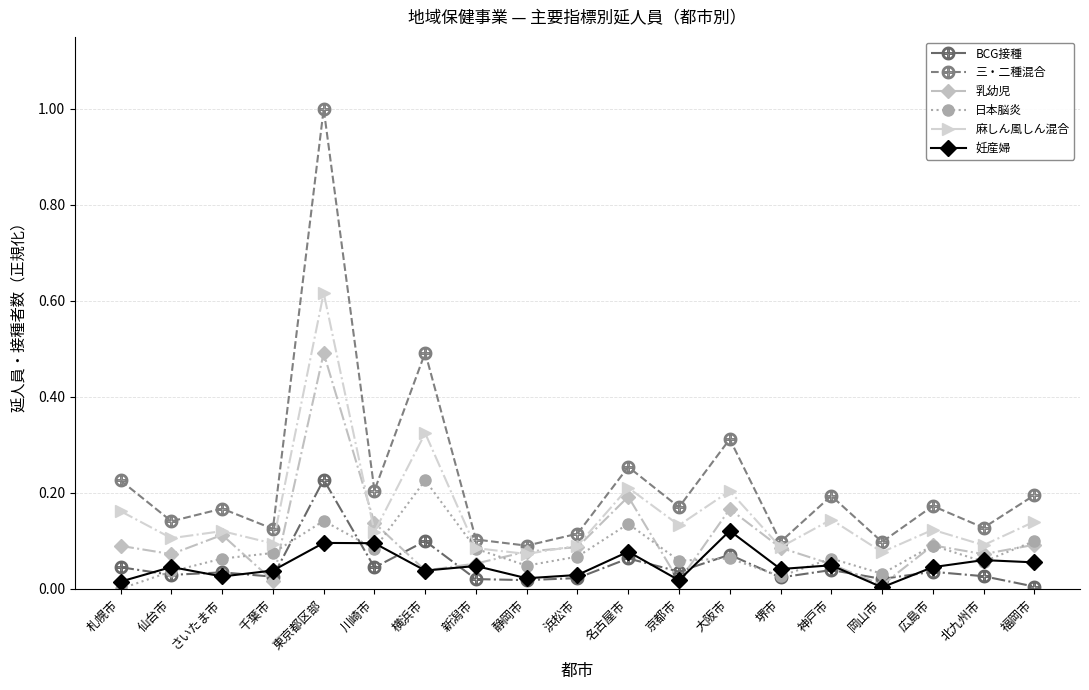

True or false: 乳幼児 has a value of 0.0 at 京都市.

True